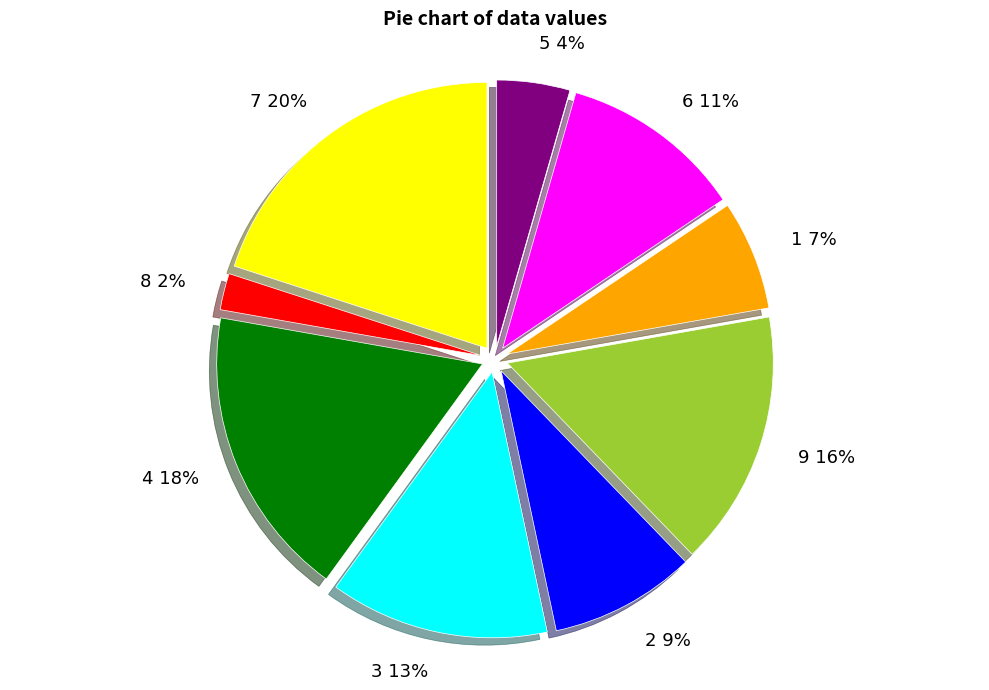

How many slices are in this pie chart?

9